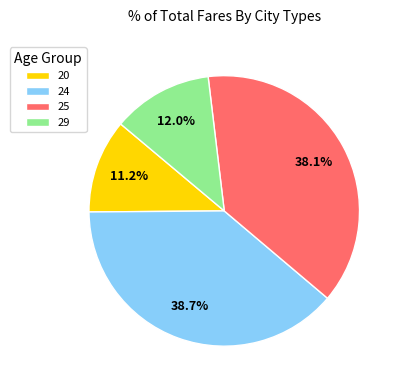

Does 20 account for over 50% of the chart?

No